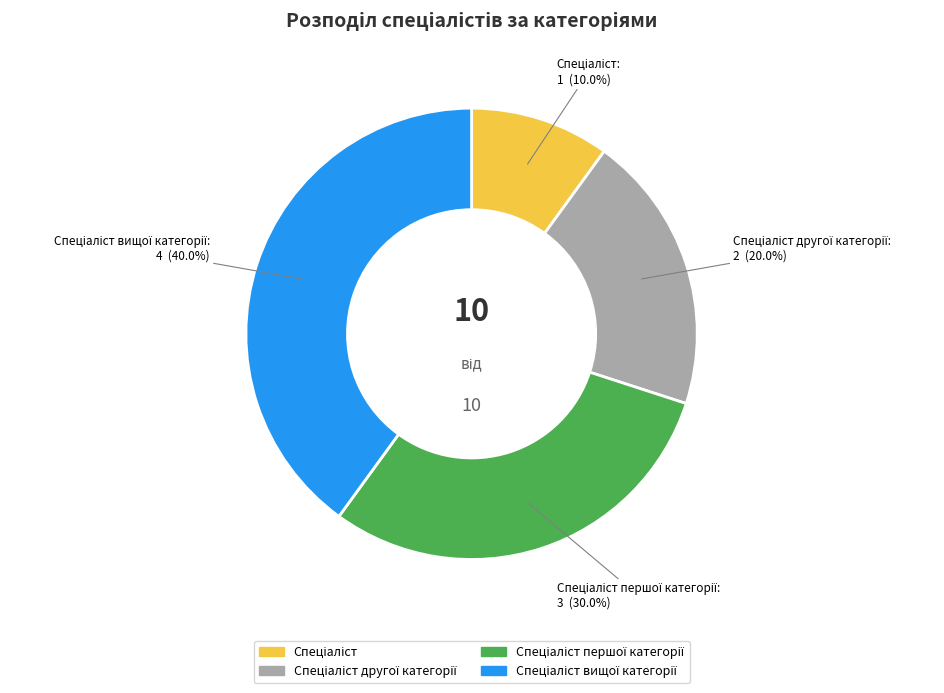

Does any single category account for the majority?

No